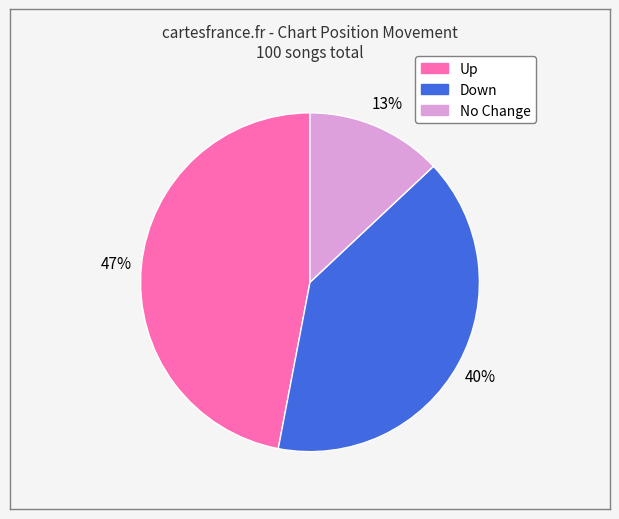

Is there a majority slice in this chart?

No